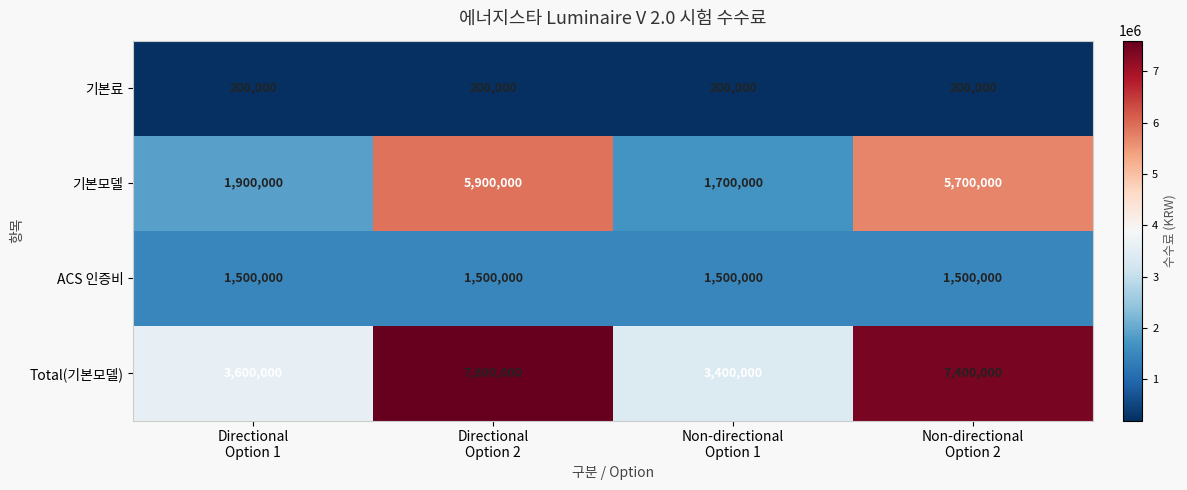

Rank the series by their average value, from lowest to highest.

기본료, ACS 인증비, 기본모델, Total(기본모델)